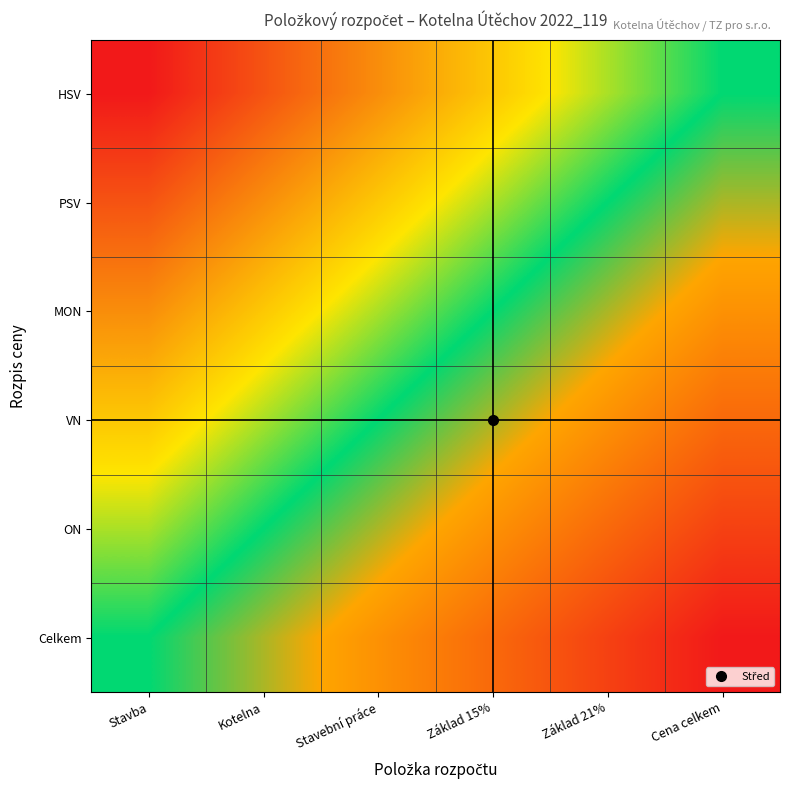

Reading left to right, extract all data points from this chart.

HSV: Stavba=1.0	Kotelna=0.8	Stavební práce=0.6	Základ 15%=0.4	Základ 21%=0.2	Cena celkem=0.0
PSV: Stavba=0.8	Kotelna=0.6	Stavební práce=0.4	Základ 15%=0.2	Základ 21%=0.0	Cena celkem=-0.2
MON: Stavba=0.6	Kotelna=0.4	Stavební práce=0.2	Základ 15%=0.0	Základ 21%=-0.2	Cena celkem=-0.4
VN: Stavba=0.4	Kotelna=0.2	Stavební práce=0.0	Základ 15%=-0.2	Základ 21%=-0.4	Cena celkem=-0.6
ON: Stavba=0.2	Kotelna=0.0	Stavební práce=-0.2	Základ 15%=-0.4	Základ 21%=-0.6	Cena celkem=-0.8
Celkem: Stavba=0.0	Kotelna=-0.2	Stavební práce=-0.4	Základ 15%=-0.6	Základ 21%=-0.8	Cena celkem=-1.0